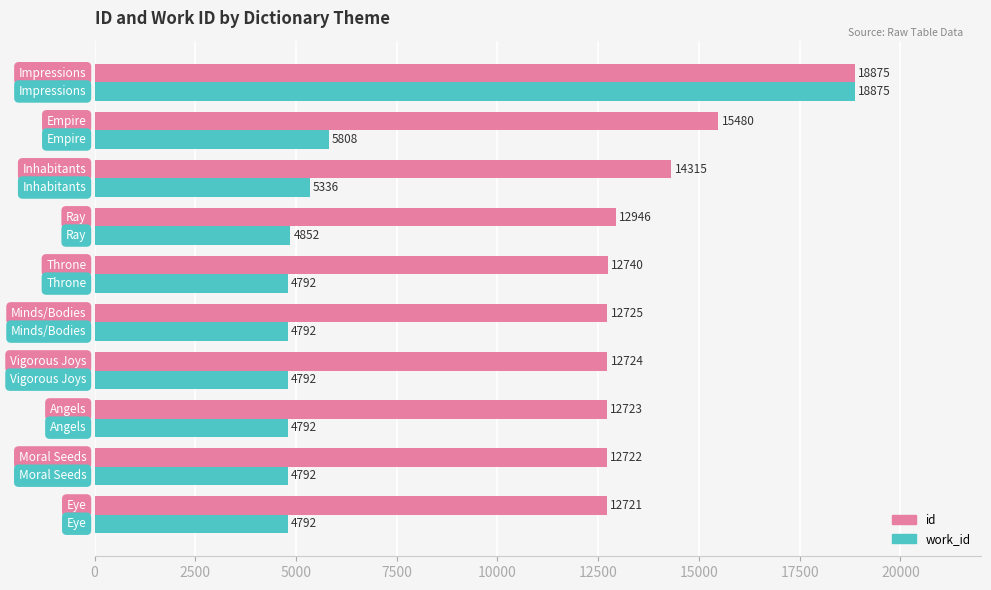

At which category is the sum across all series the highest?

Impressions